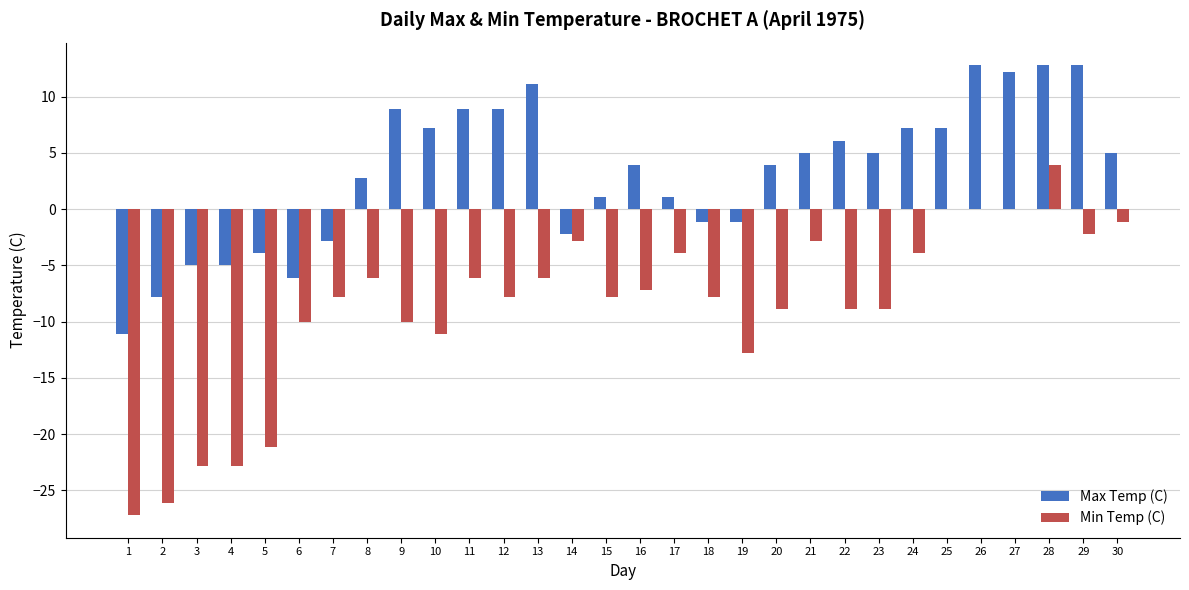

Is it true that Min Temp (C) equals -13.1 at 1?

False